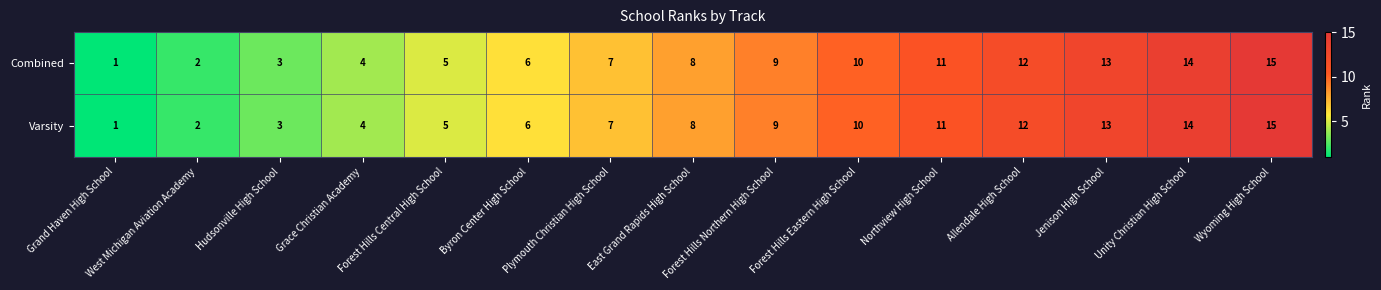

What is the approximate value of Varsity at Plymouth Christian High School, to the nearest 10?

10